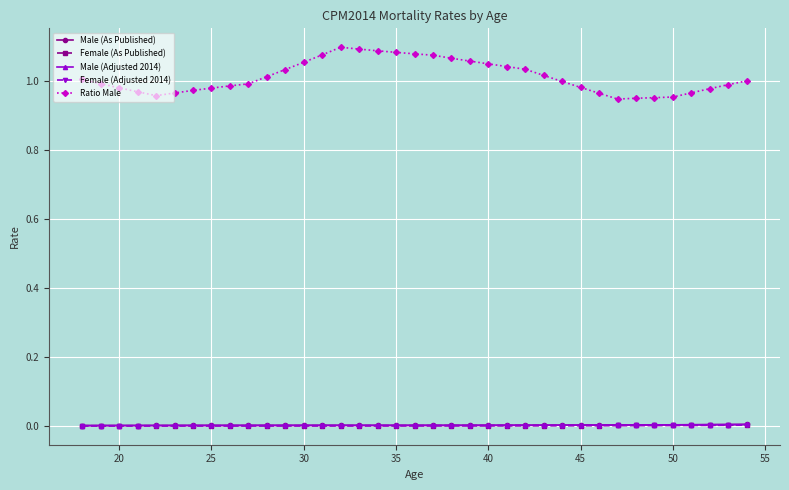

Which series has the largest total across all categories?

Ratio Male